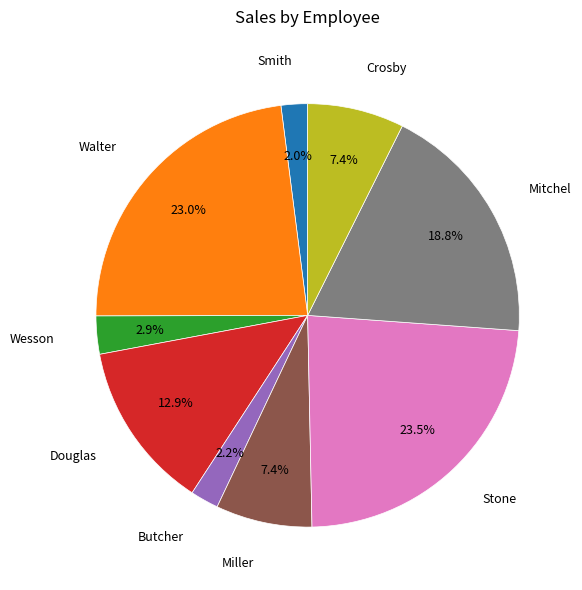

Does any single category account for the majority?

No